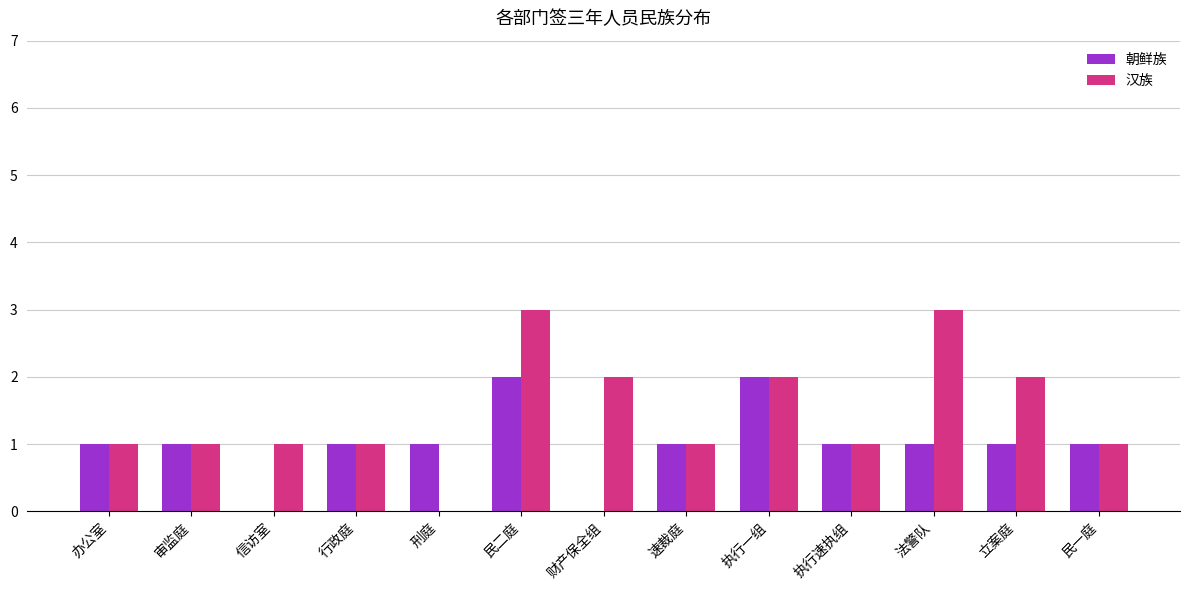

The 朝鲜族 series shows 0 at 财产保全组. True or false?

True